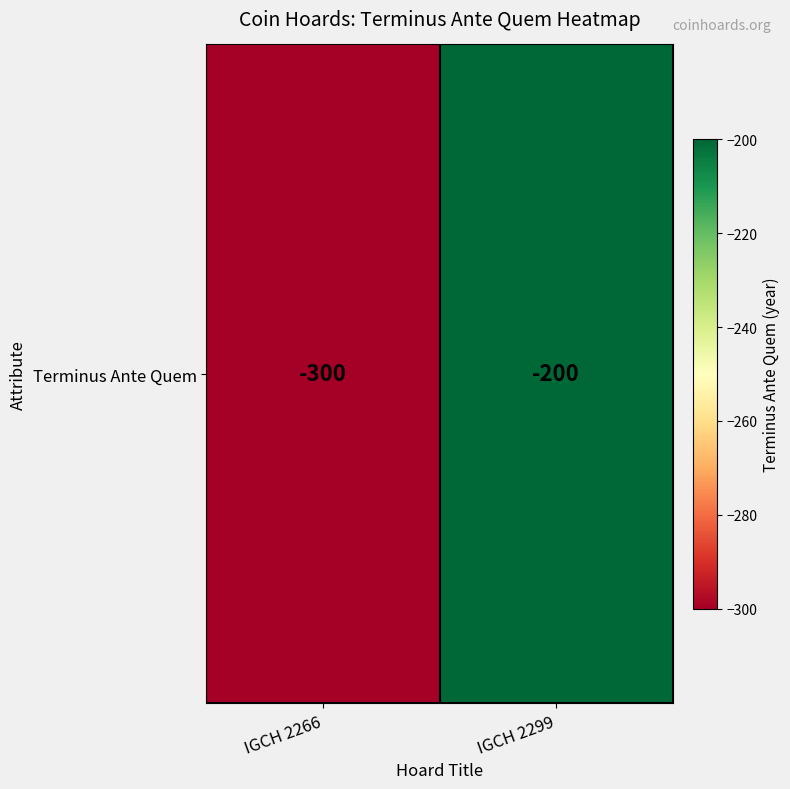

What is the change in value from IGCH 2266 to IGCH 2299?

+100